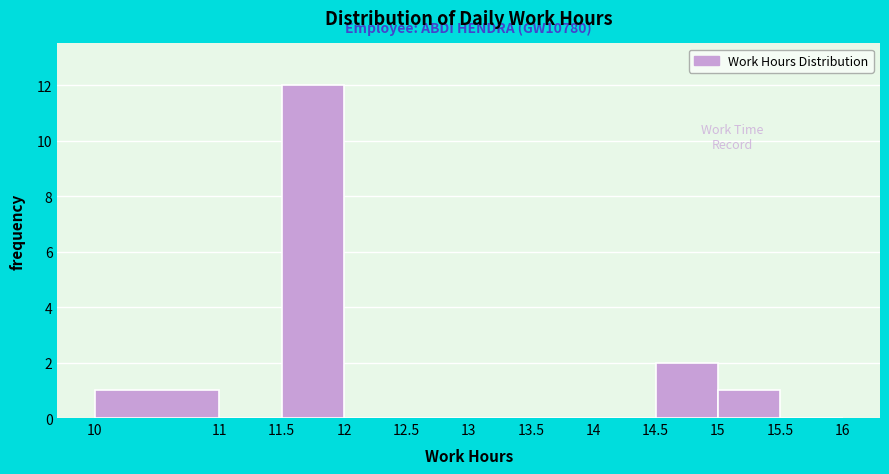

Which range on the x-axis has the tallest bar?

11.5 to 12